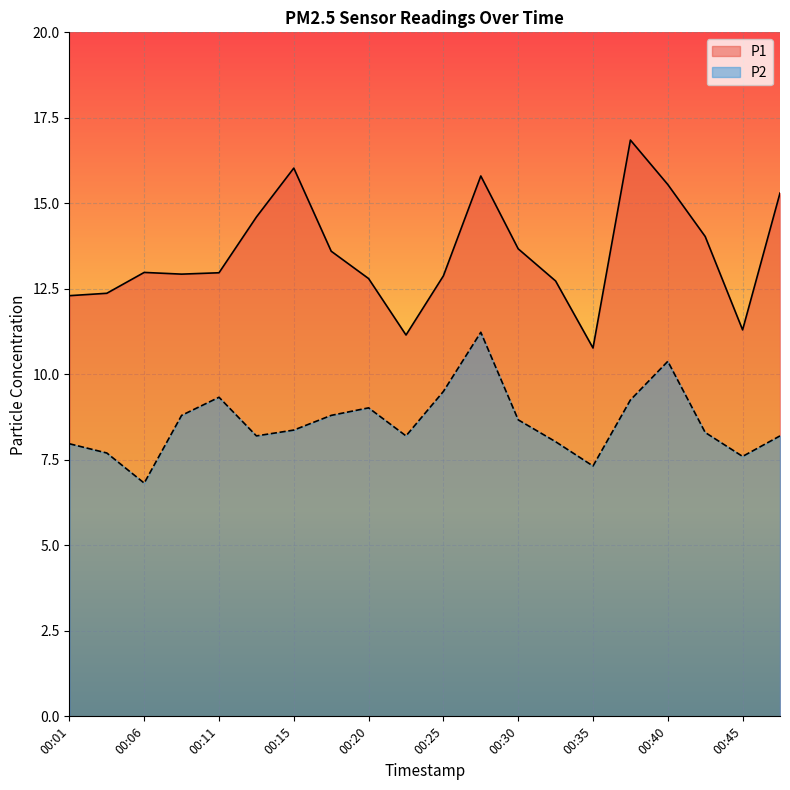

What are all the series names shown in the legend?

P1, P2